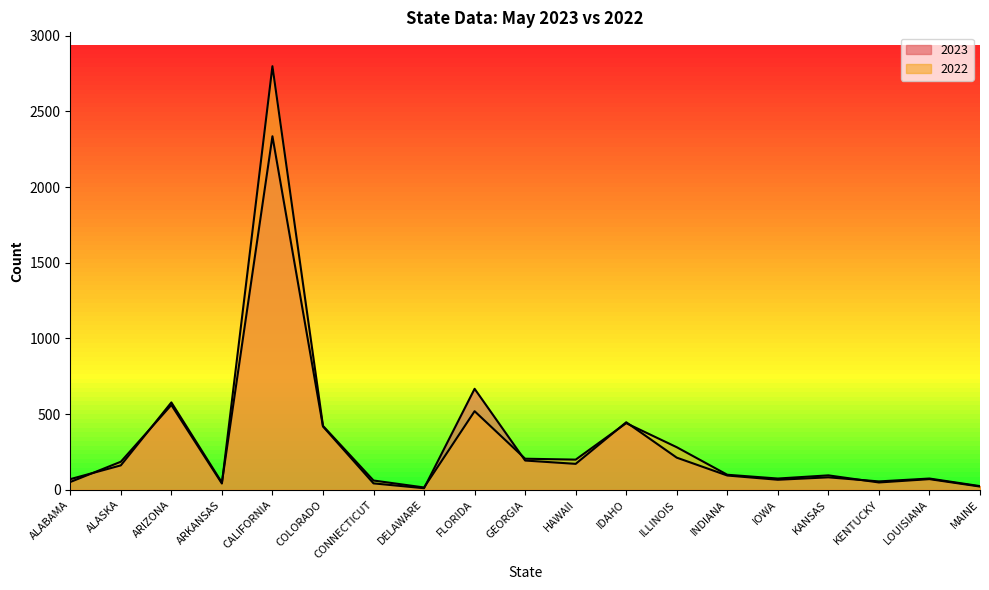

How many interior local valleys does the 2023 series have?

5